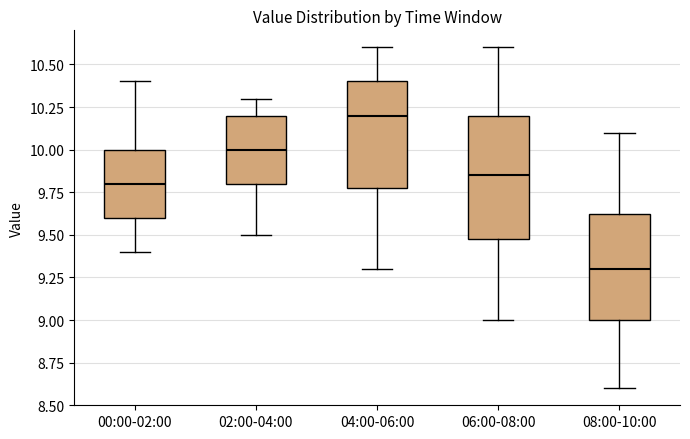

Reading left to right, read every box against the y-axis: the position of its median line, the range the box covers, and the ends of its whiskers. The values are not printed on the chart, so give them approximately, as read against the axis.

00:00-02:00: median 9.80, box 9.60 to 10.00, whiskers 9.40 to 10.40
02:00-04:00: median 10.00, box 9.80 to 10.20, whiskers 9.50 to 10.30
04:00-06:00: median 10.20, box 9.80 to 10.40, whiskers 9.30 to 10.60
06:00-08:00: median 9.85, box 9.50 to 10.20, whiskers 9.00 to 10.60
08:00-10:00: median 9.30, box 9.00 to 9.65, whiskers 8.60 to 10.10